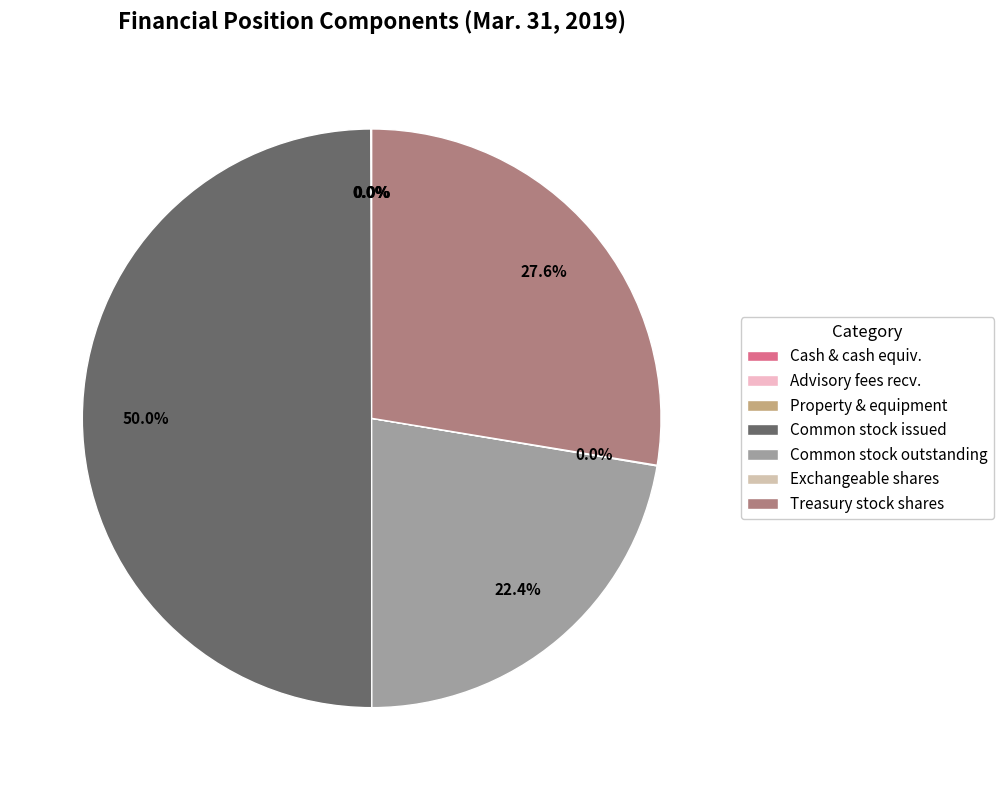

True or false: Treasury stock shares accounts for 28% of the total.

True